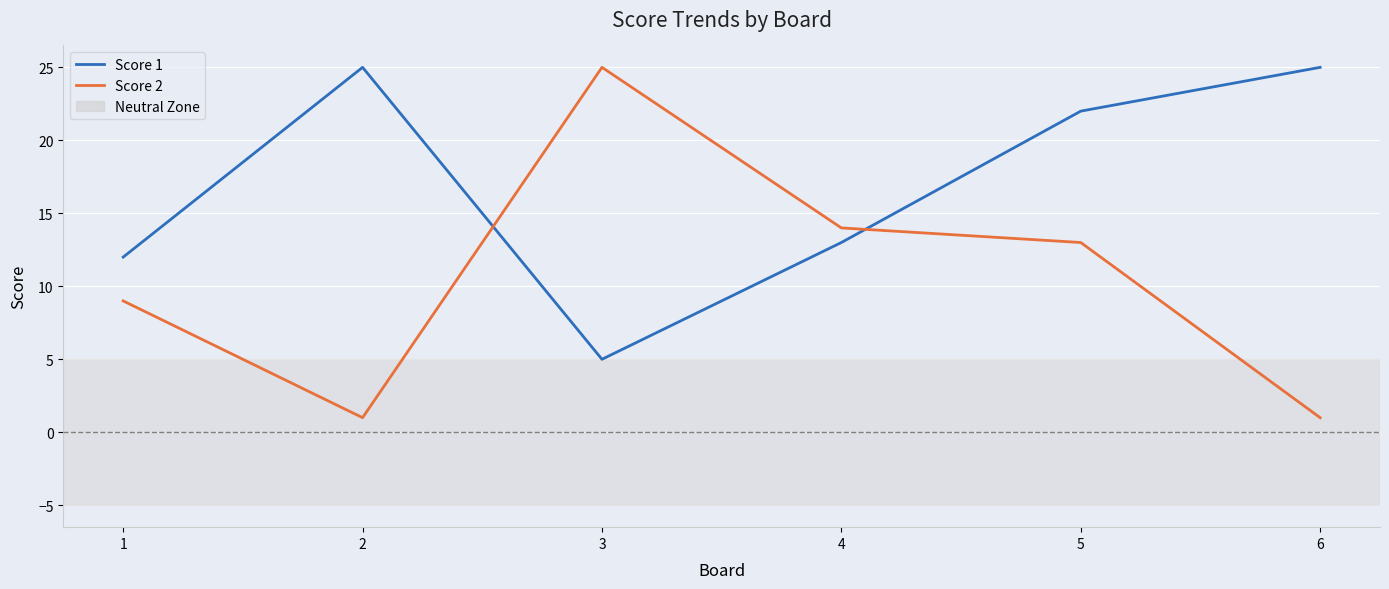

At which category does Score 1 reach its first local valley?

3